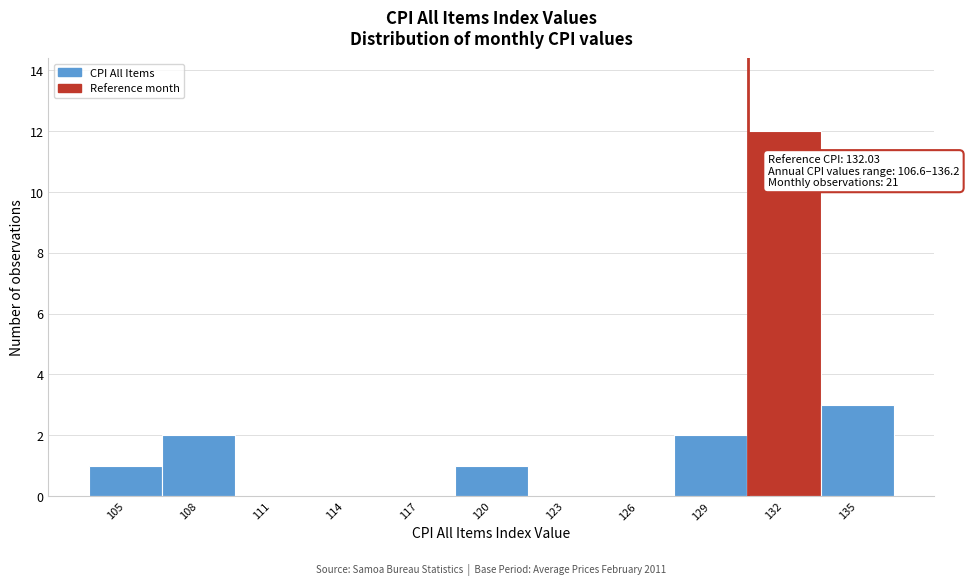

Reading right to left, transcribe all the data shown in this chart.

135=3	132=12	129=2	126=0	123=0	120=1	117=0	114=0	111=0	108=2	105=1